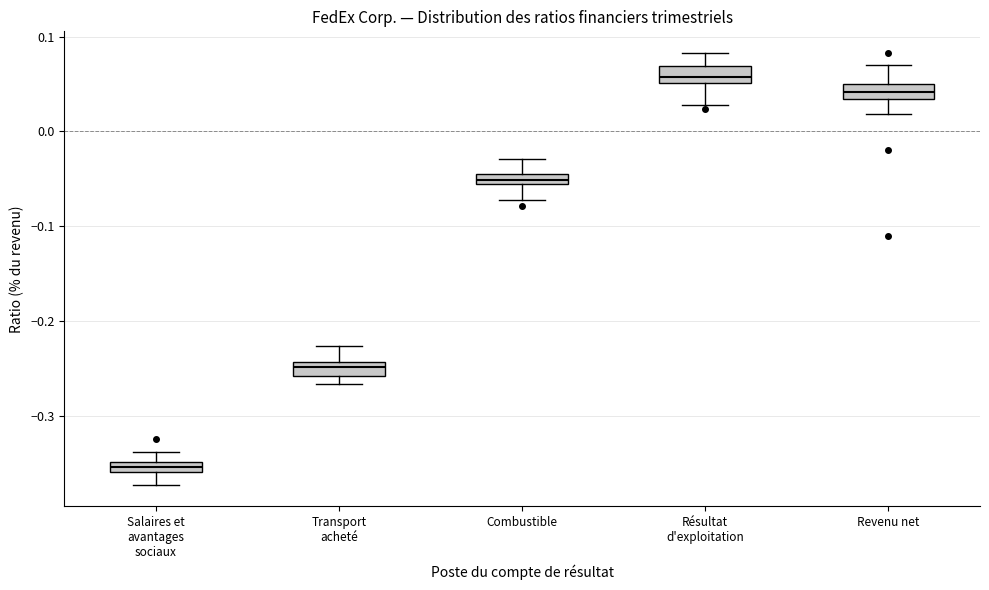

Which box has the lowest median line?

Salaires et avantages sociaux